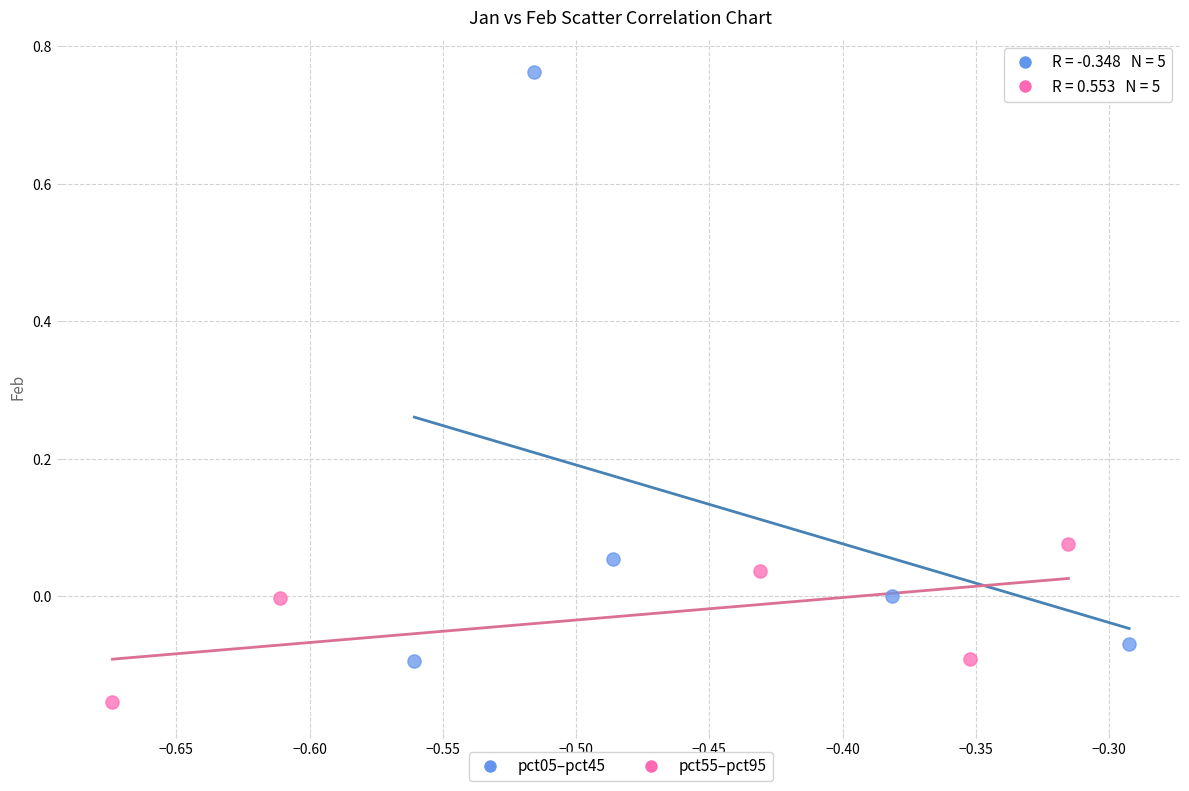

Which series reaches the minimum Y coordinate?

pct55–pct95